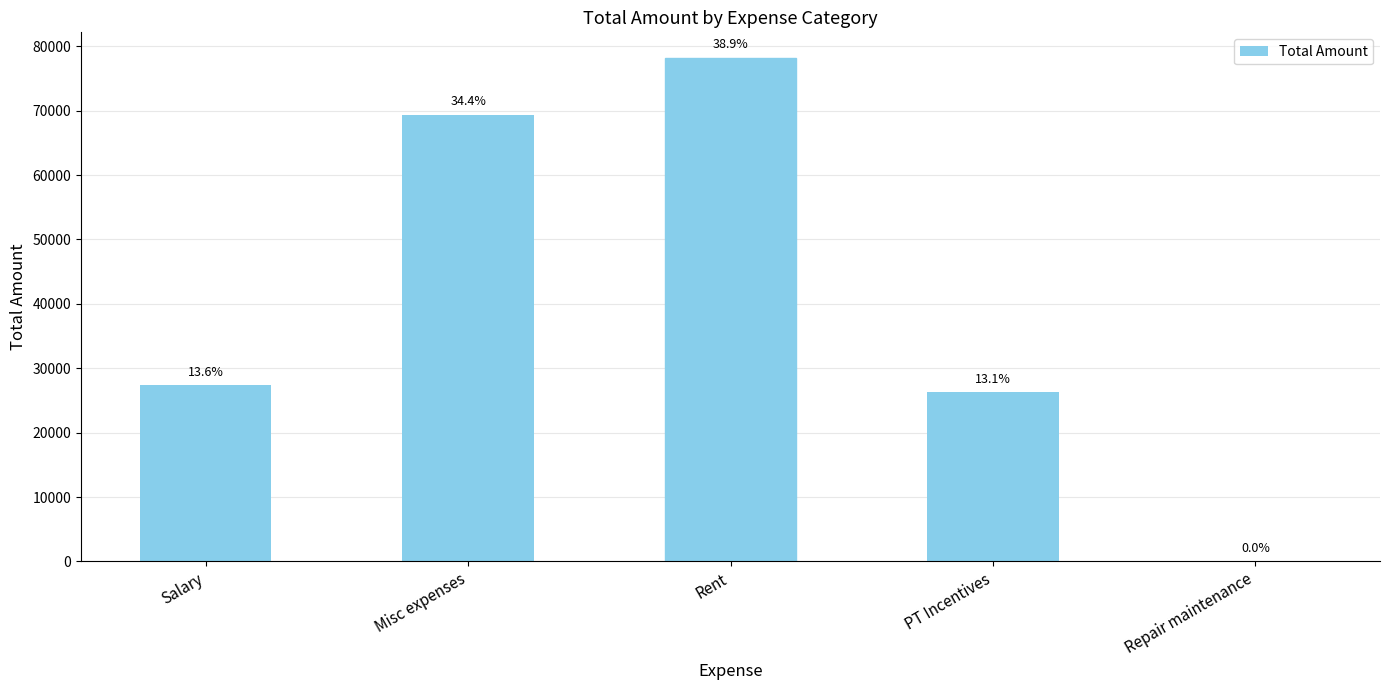

List the labels in order of value, smallest first.

Repair maintenance, PT Incentives, Salary, Misc expenses, Rent